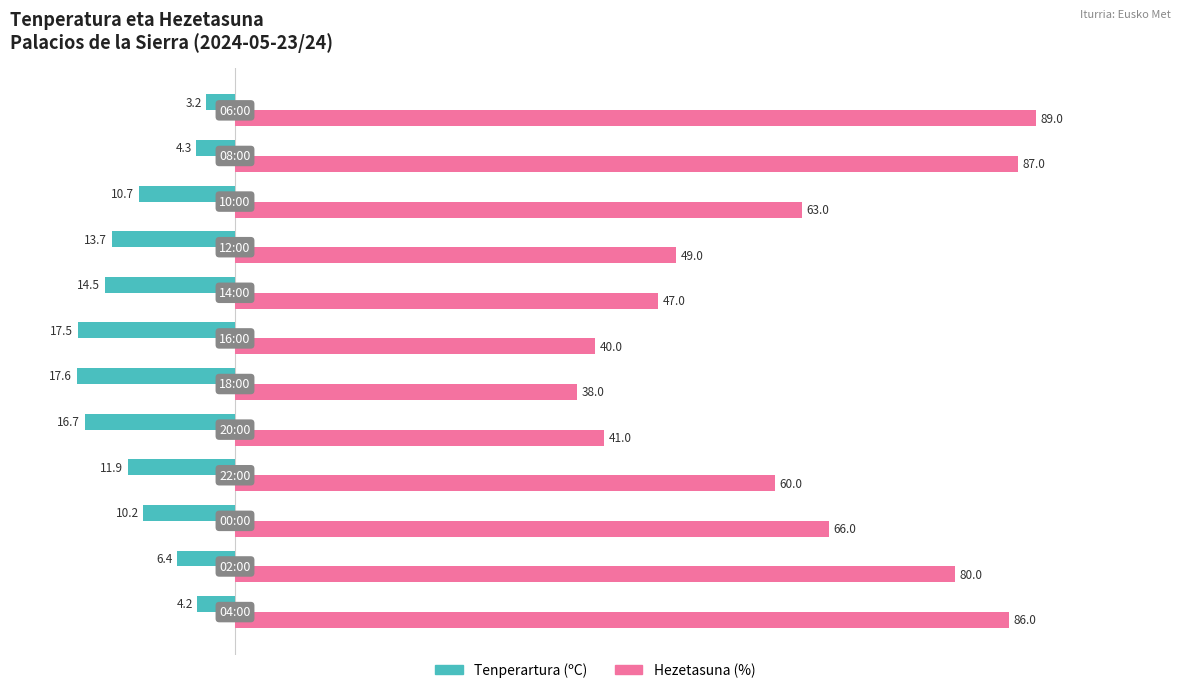

Rank the series by their average value, from highest to lowest.

Hezetasuna (%), Tenperartura (ºC)